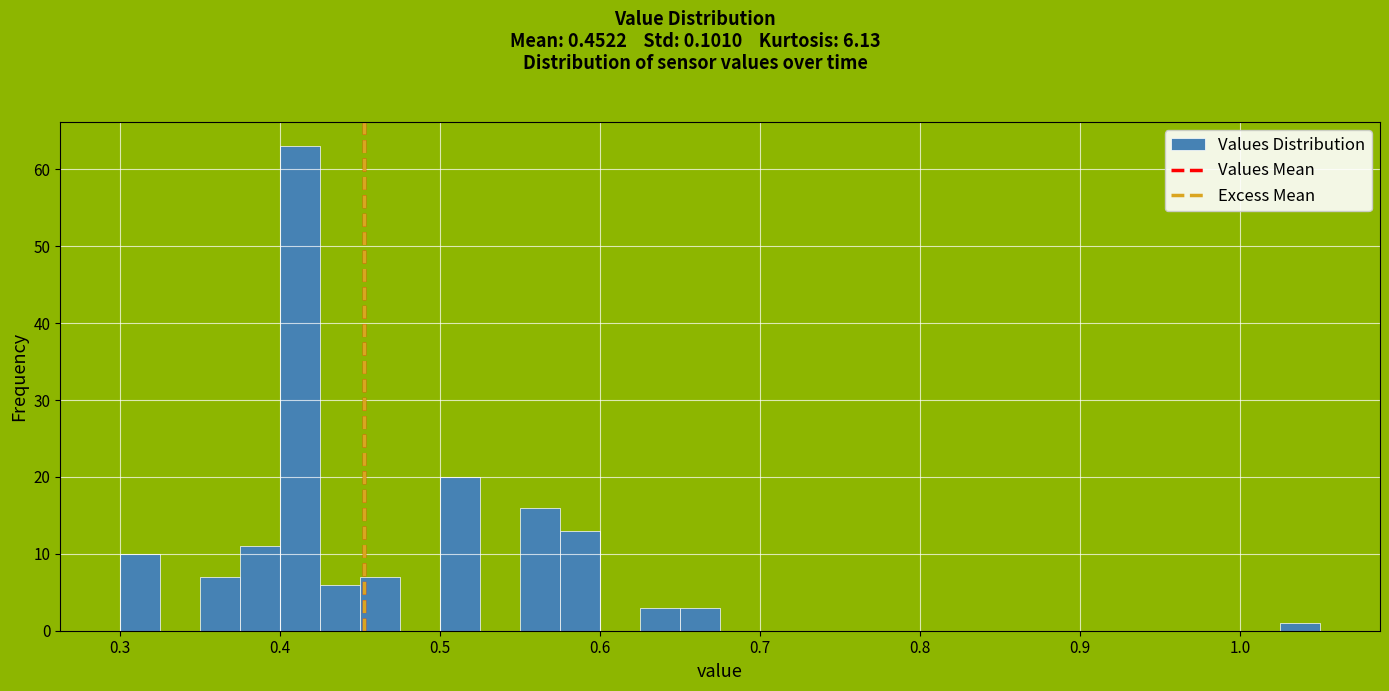

Around what value on the x-axis is the tallest bar? Give the approximate position of its centre, as read against the axis.

0.41